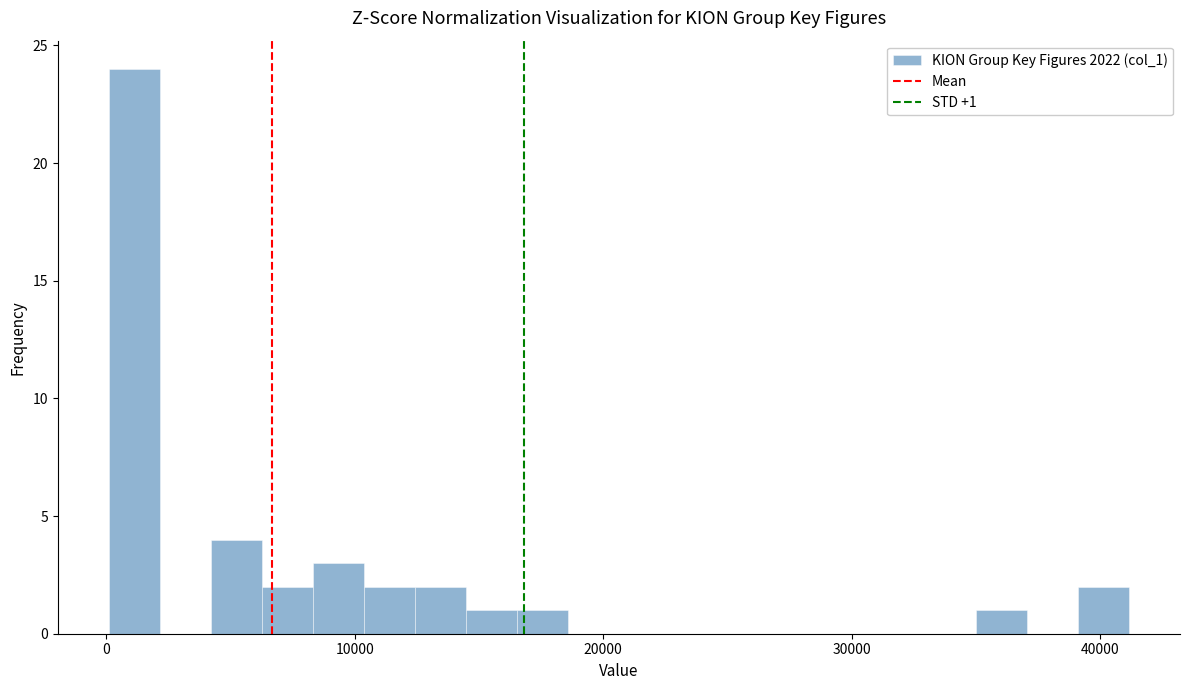

Around what value on the x-axis is the tallest bar? Give the approximate position of its centre, as read against the axis.

1000